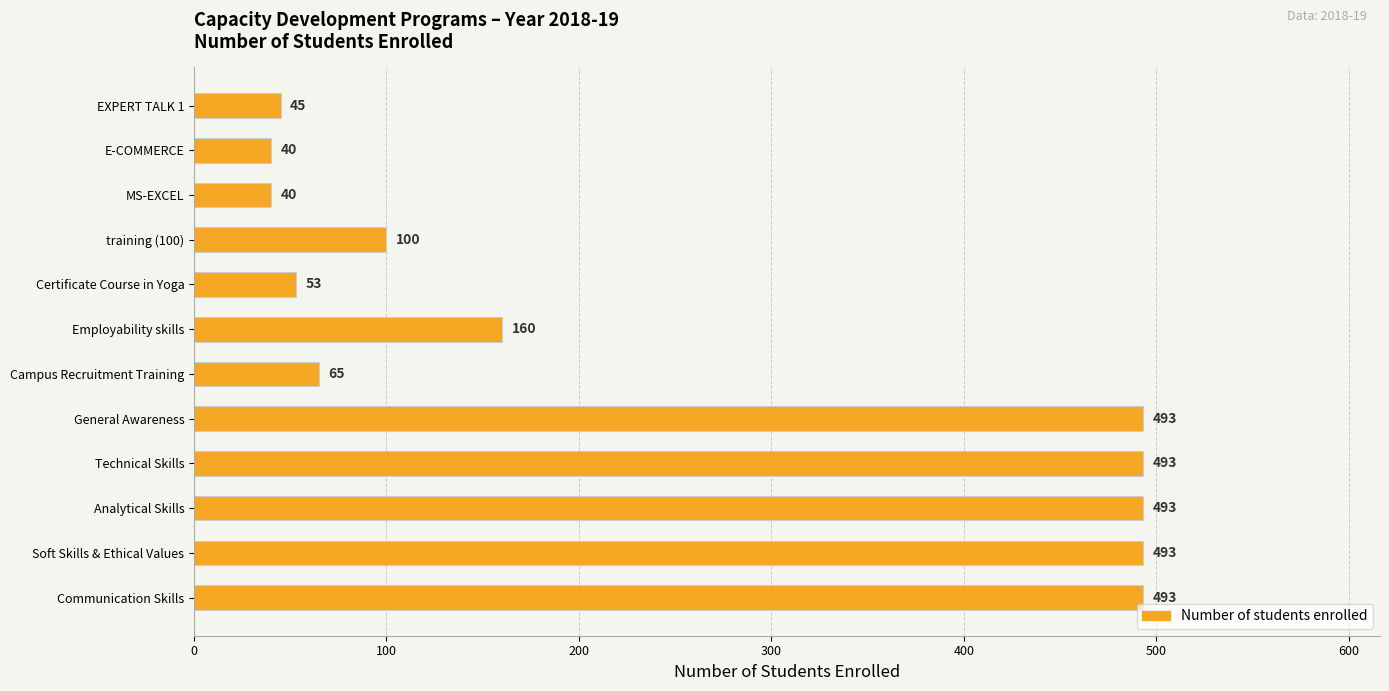

How many series are shown in this chart?

1